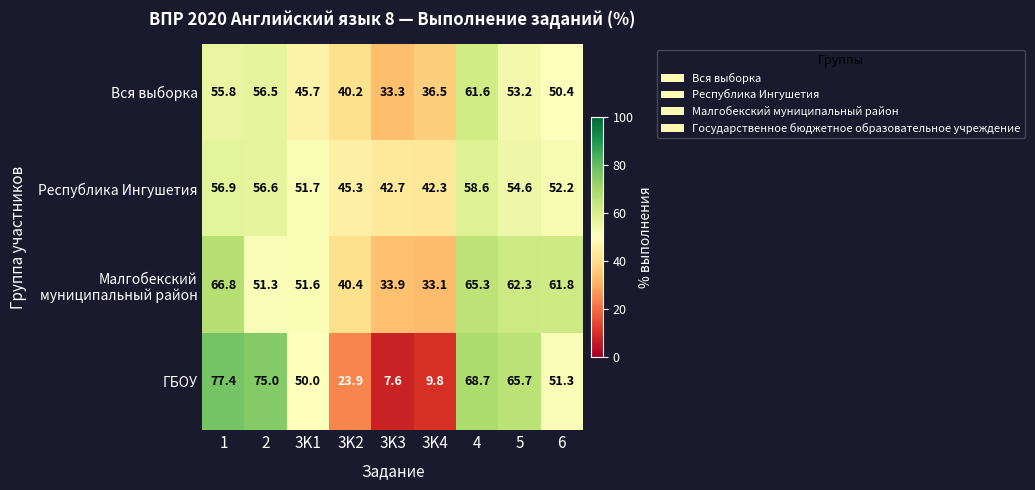

The value of Республика Ингушетия at 2 is 56.6. True or false?

True